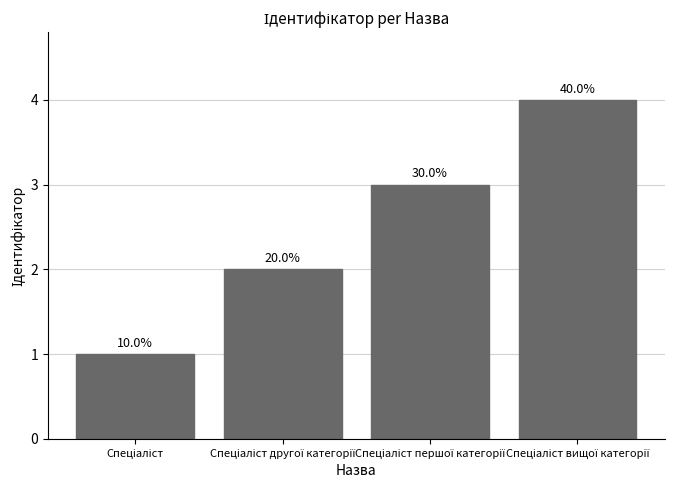

How many bars are there in total?

4